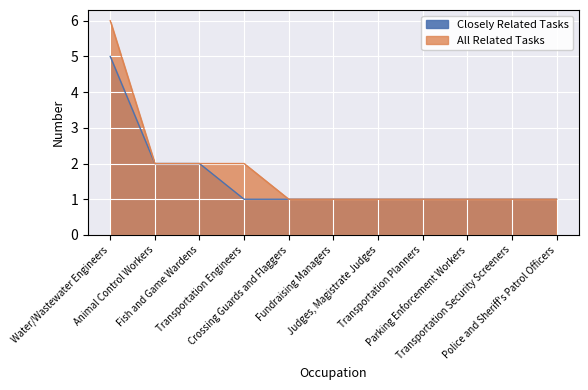

How many data points in All Related Tasks are above 1?

4